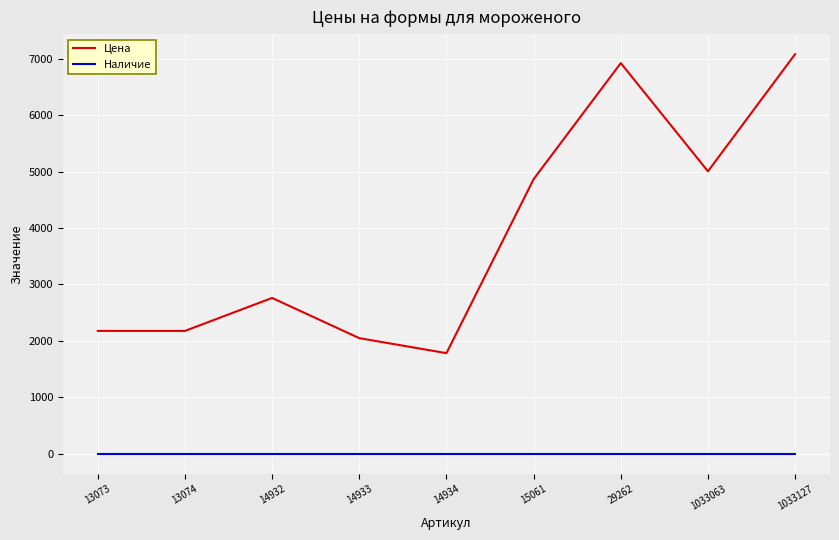

Is this an area chart (filled region under the line)?

No